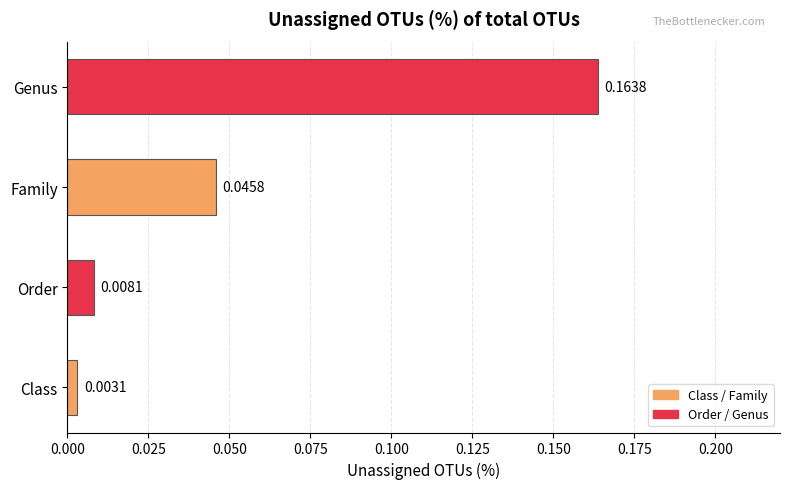

Rank the categories by value from highest to lowest.

Genus, Family, Order, Class